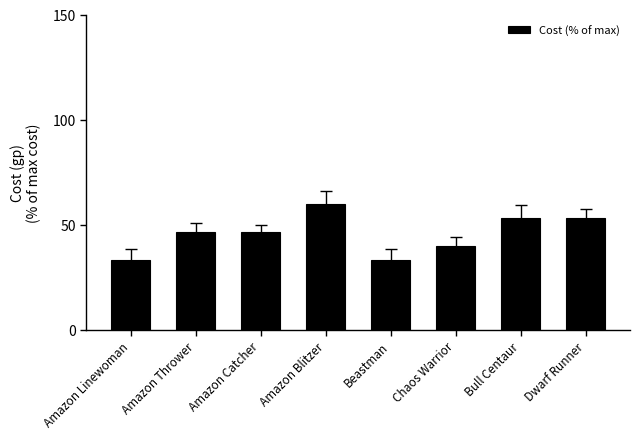

True or false: the data shows 46.7 at Amazon Catcher.

True